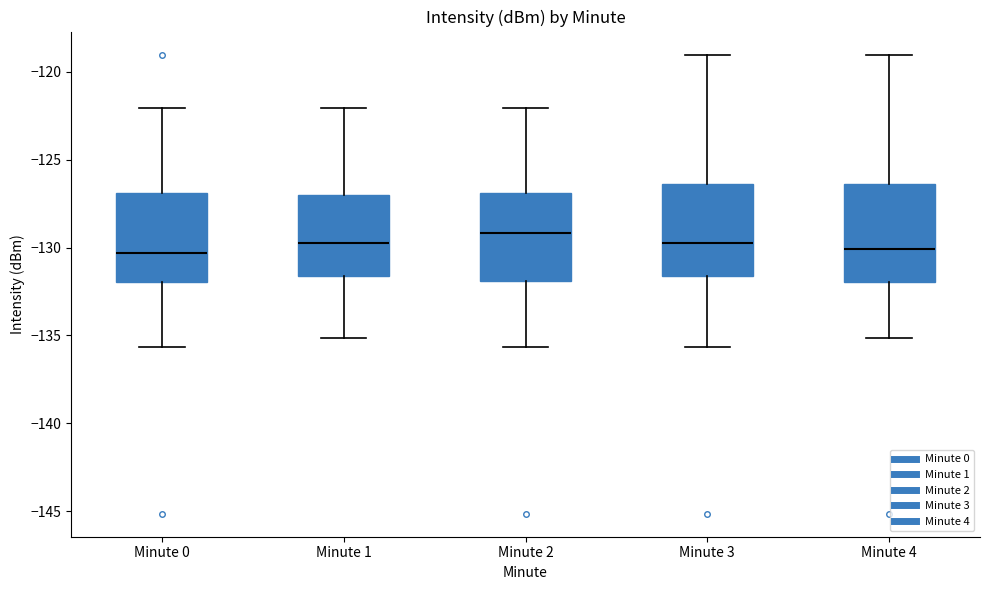

Where does the median line of the box for Minute 1 sit on the y-axis? The values are not printed on the chart, so give them approximately, as read against the axis.

-129.5